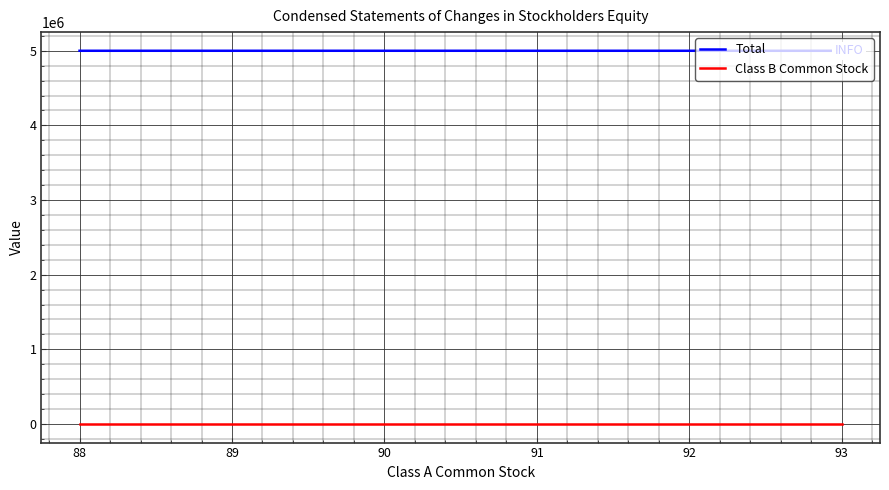

Is it true that Class B Common Stock equals 431 at 88?

True